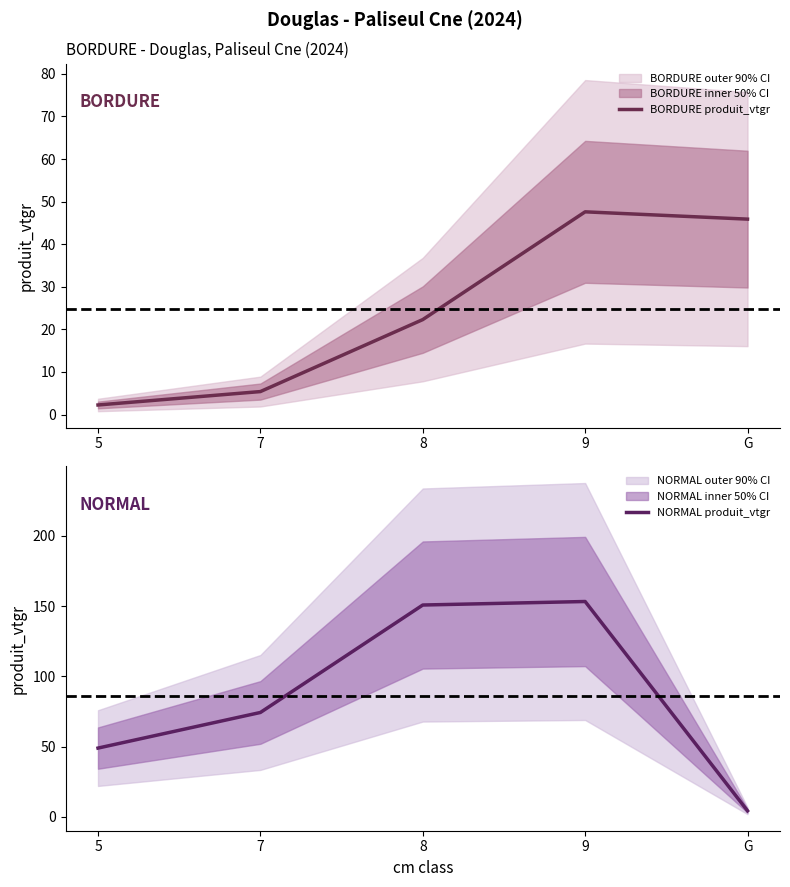

How many data points in BORDURE produit_vtgr are above 22?

3